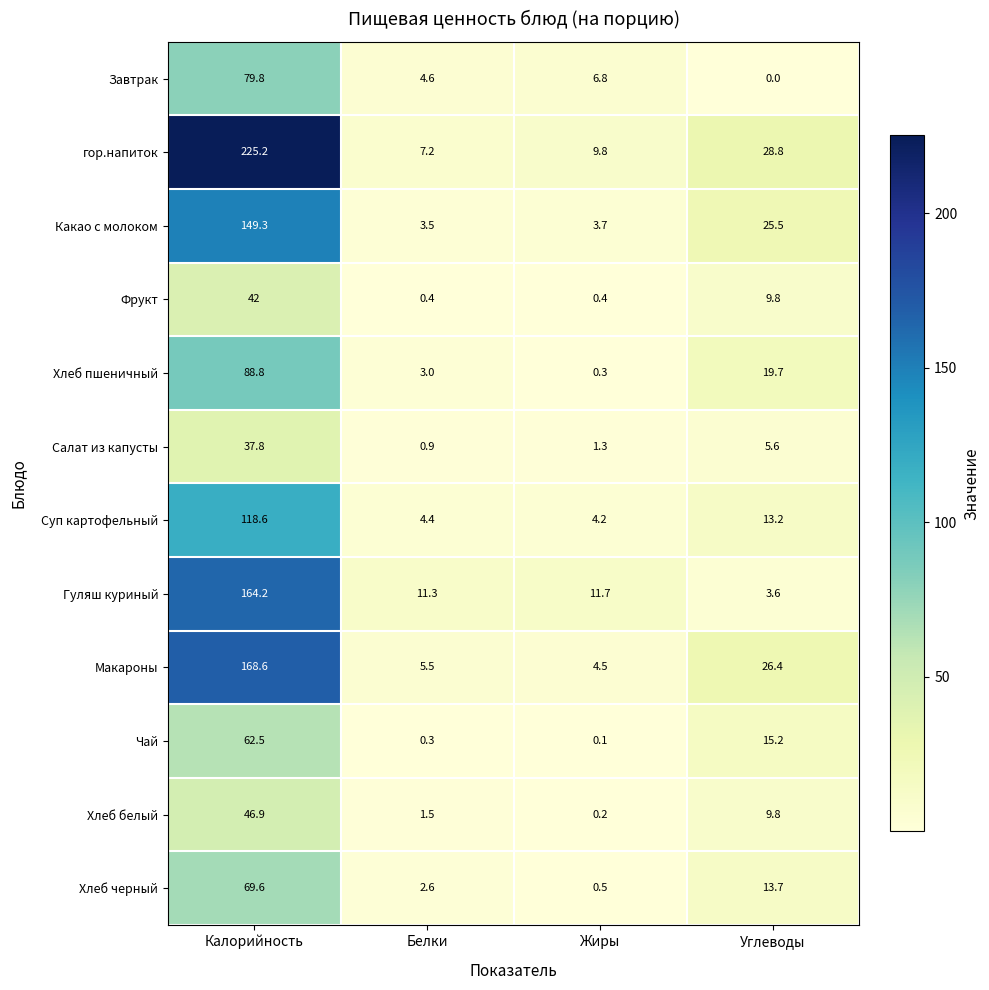

How many data points in гор.напиток are above 28?

2